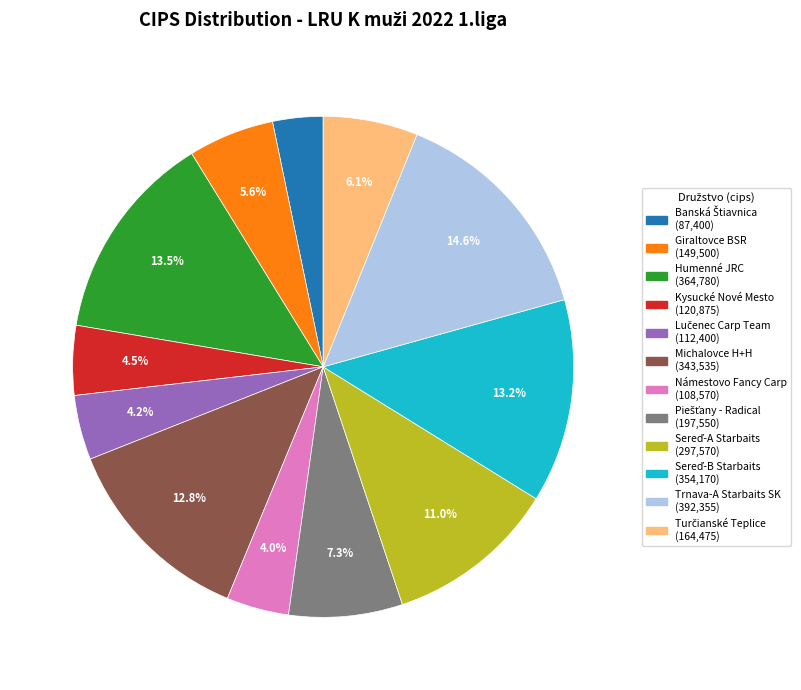

To the nearest percent, what is the average slice percentage?

8%